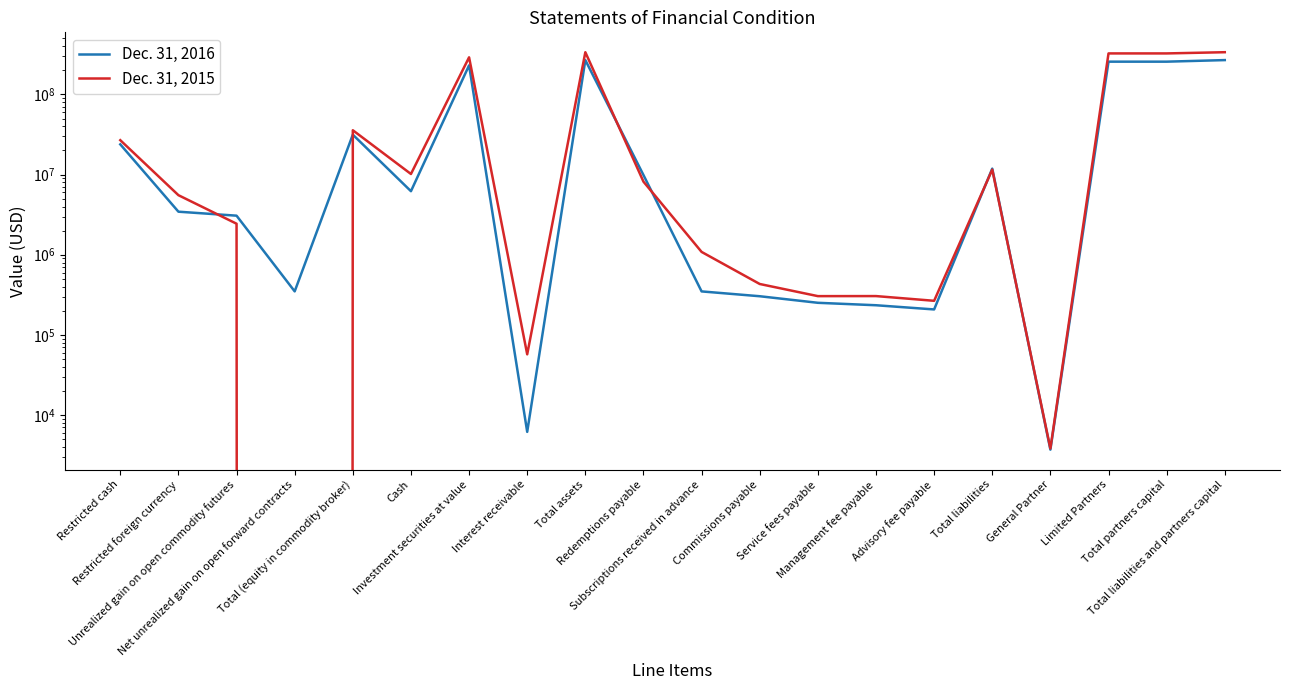

After their last crossing, which series has the higher values: Dec. 31, 2016 or Dec. 31, 2015?

Dec. 31, 2015